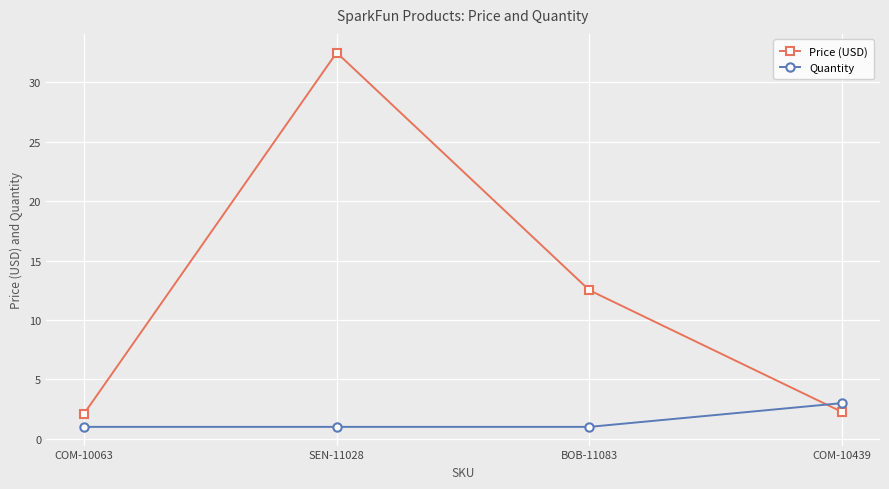

True or false: Price (USD) has more than 1 points higher than both neighbors.

False